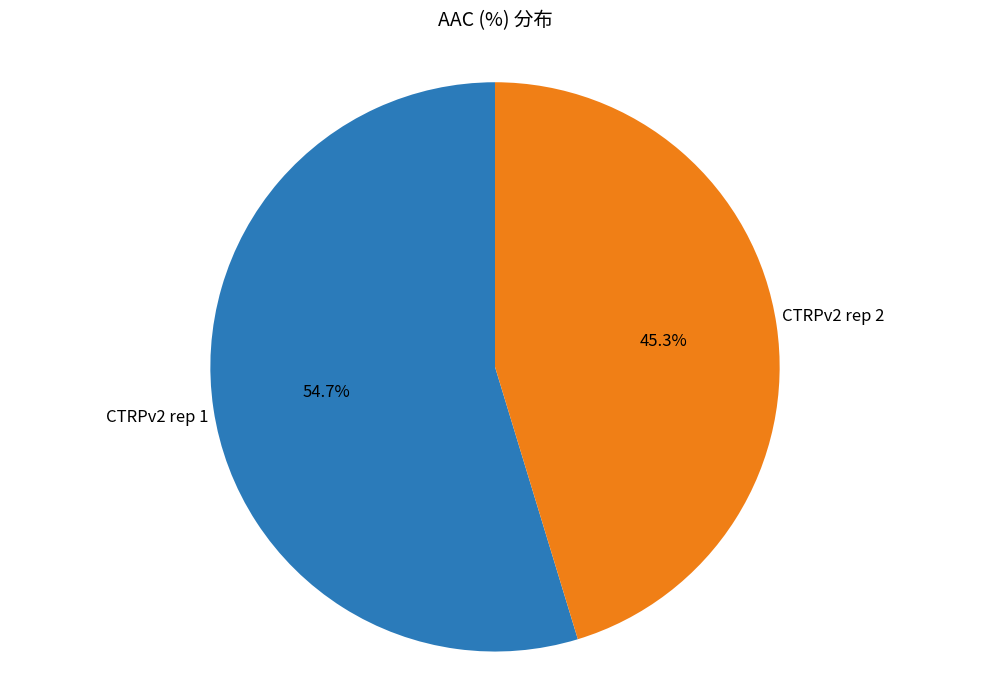

What is the majority slice?

CTRPv2 rep 1